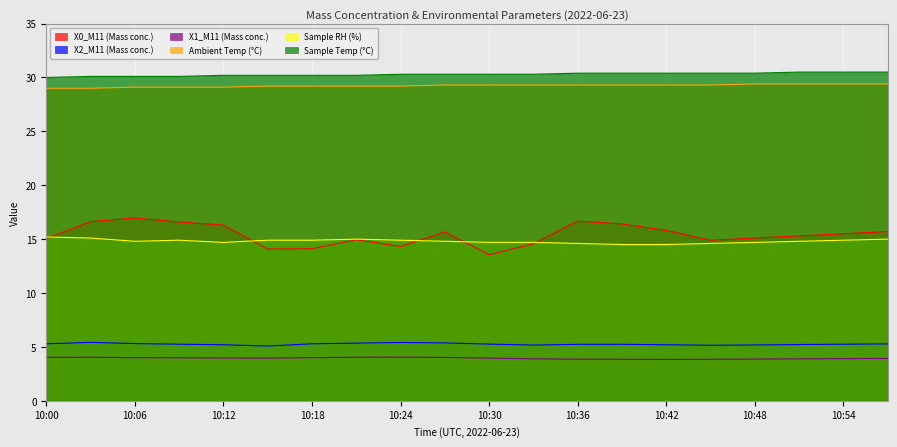

What is the difference between the highest and lowest values at 10:57?

26.6